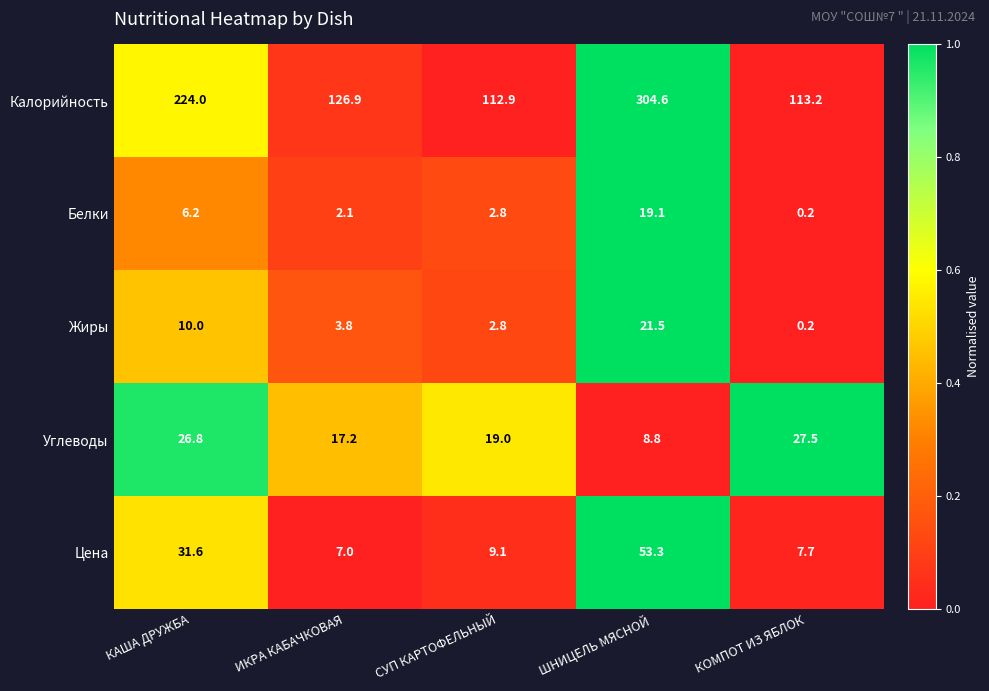

Is it true that Углеводы equals 5.5 at СУП КАРТОФЕЛЬНЫЙ?

False